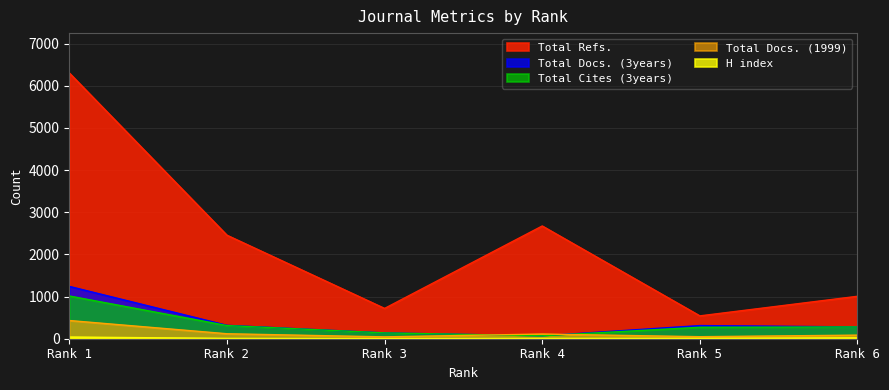

What is the highest value of the Total Docs. (3years) series?

1242